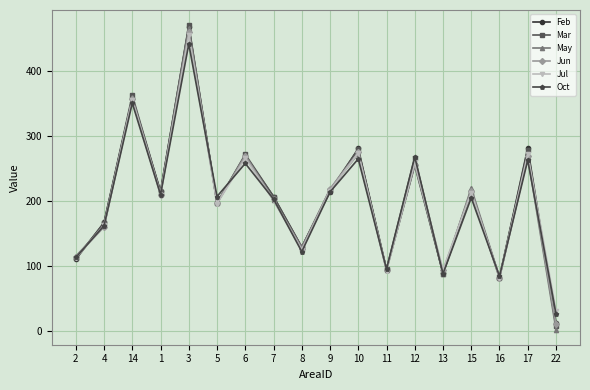

Which category has the highest value in the Feb series?

3